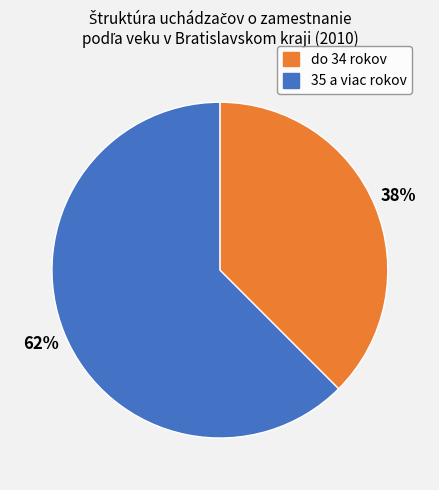

How many segments does this pie chart have?

2